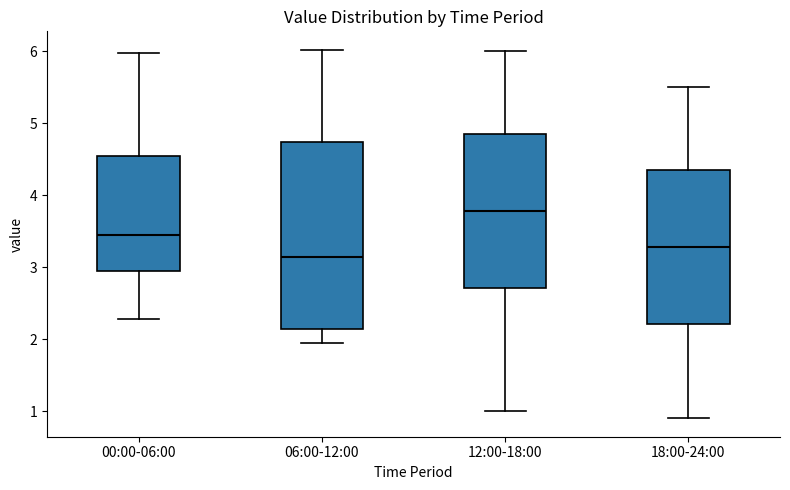

Where does the median line of the box for 00:00-06:00 sit on the y-axis? The values are not printed on the chart, so give them approximately, as read against the axis.

3.4